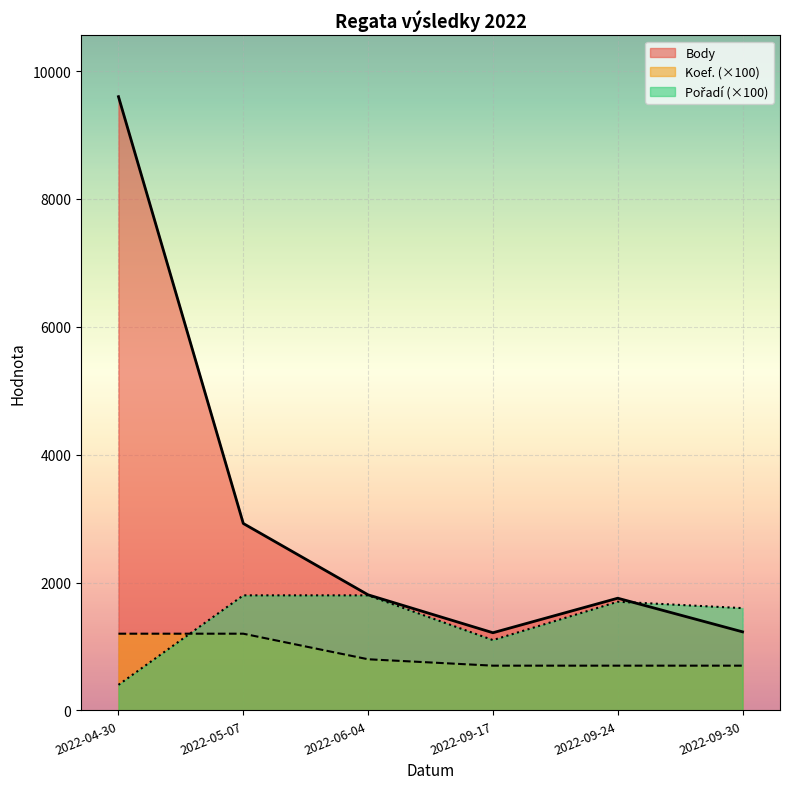

Is the value of Pořadí at 2022-04-30 greater than the value of Koef. at 2022-04-30?

No